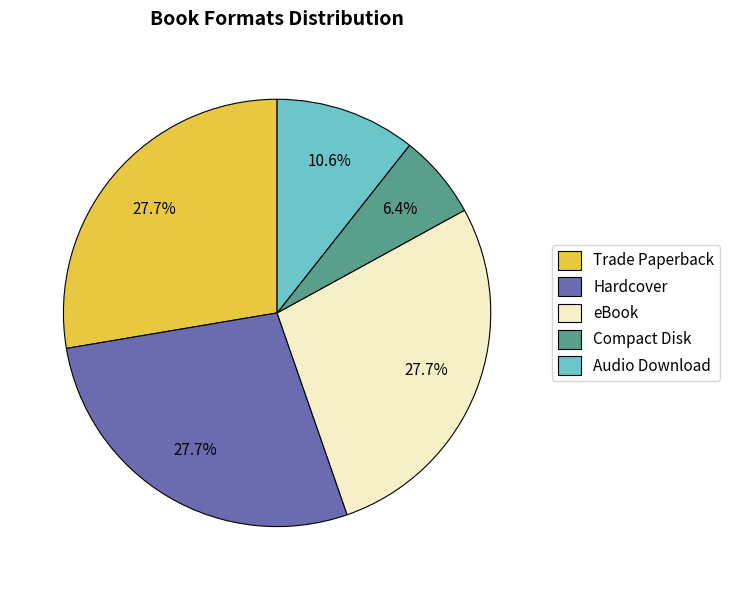

The eBook slice represents 28% of the pie. True or false?

True